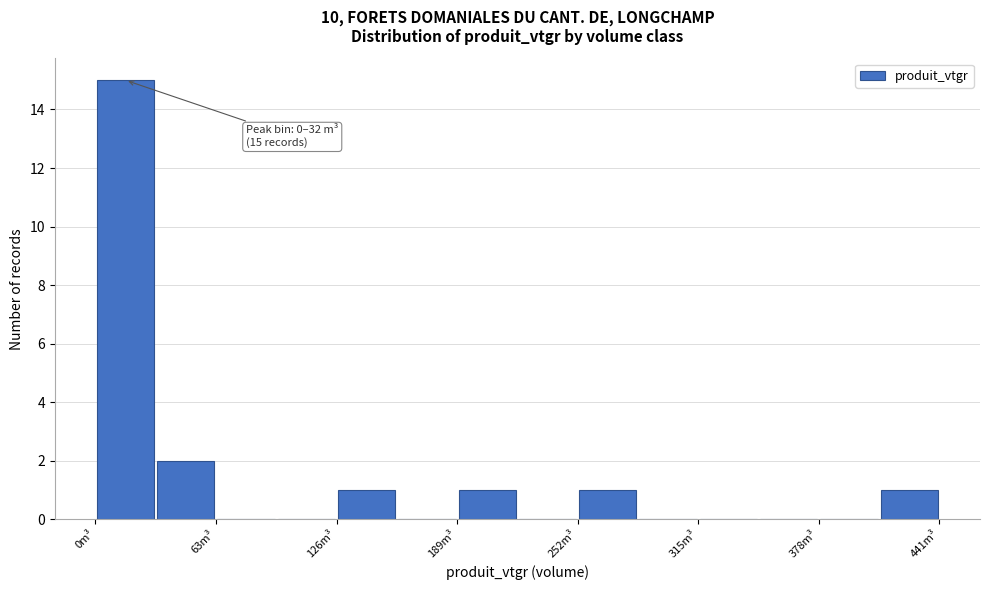

Around what value on the x-axis is the tallest bar? Give the approximate position of its centre, as read against the axis.

20